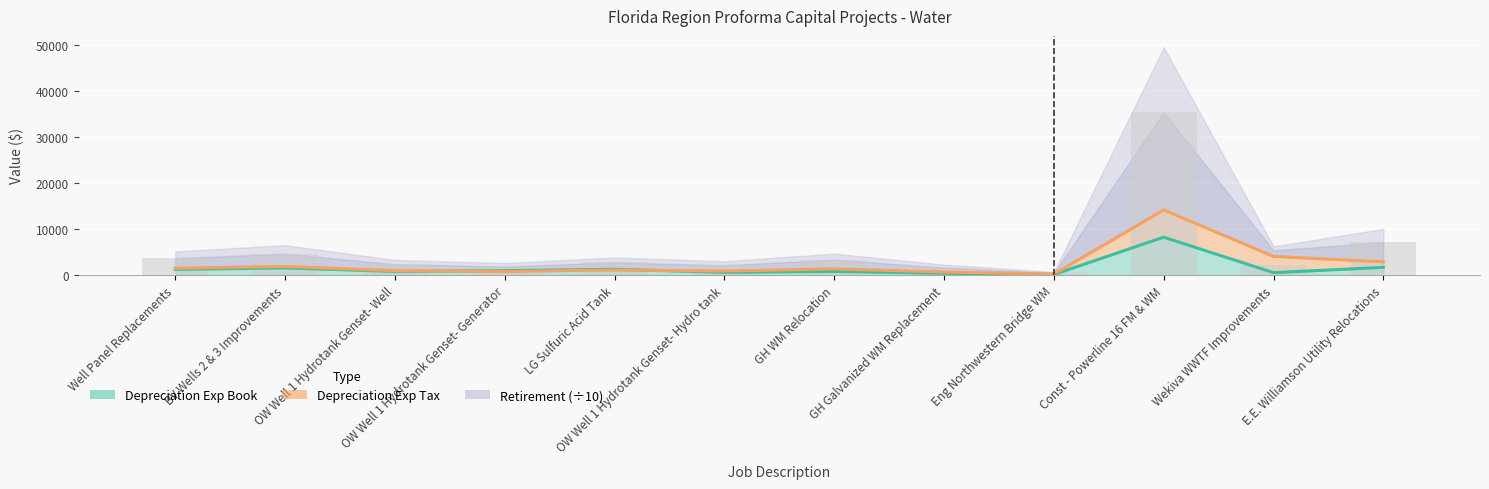

Which label corresponds to the largest value in the chart?

Const - Powerline 16 FM & WM